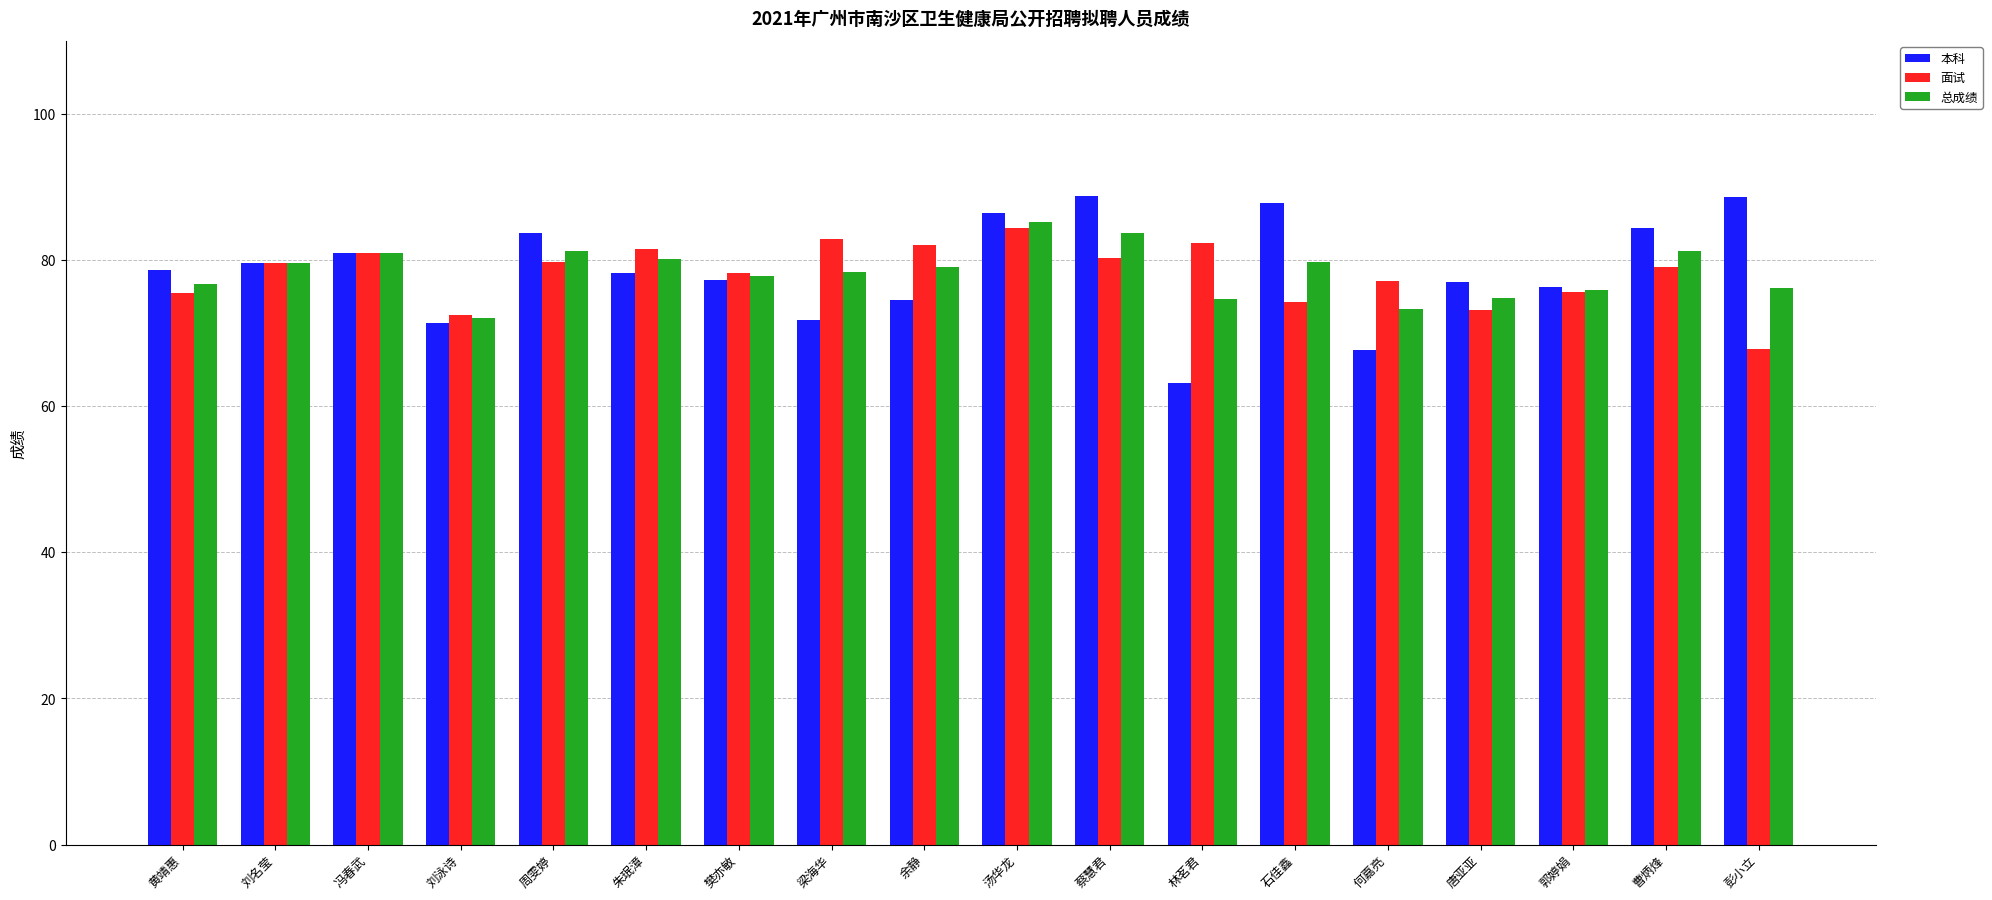

What is the difference between the highest and lowest values at 何嘉亮?

9.4